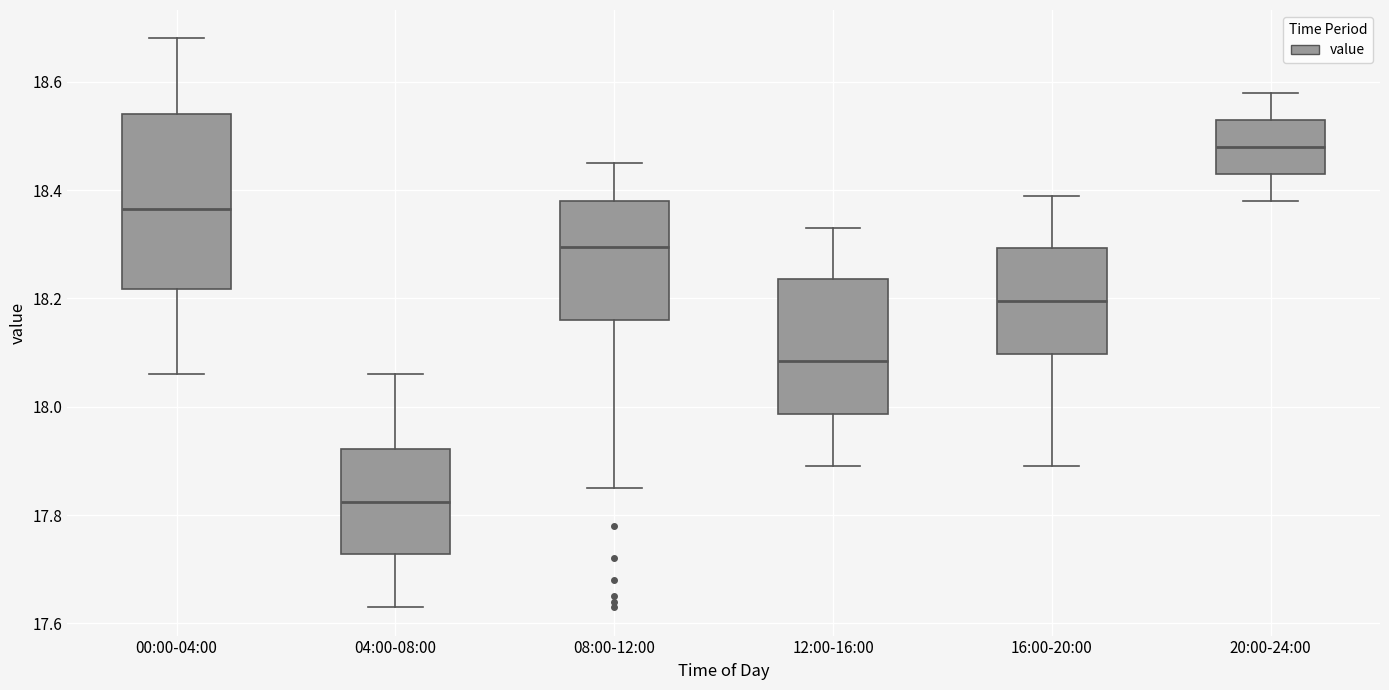

Comparing the boxes themselves (not the whiskers), which one is the tallest?

00:00-04:00